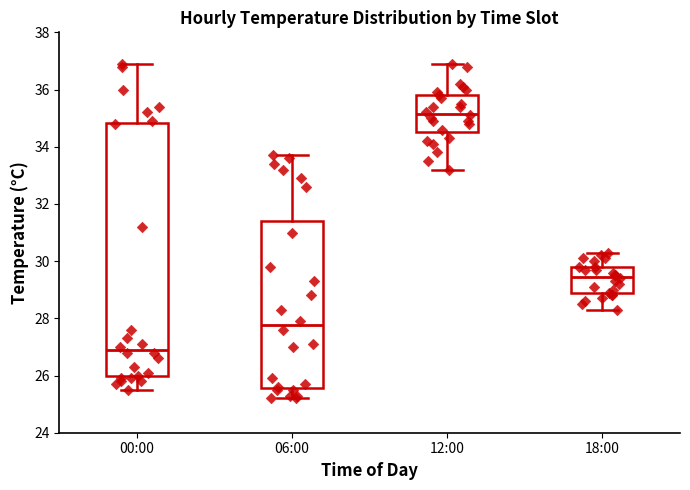

Comparing the boxes themselves (not the whiskers), which one is the tallest?

00:00